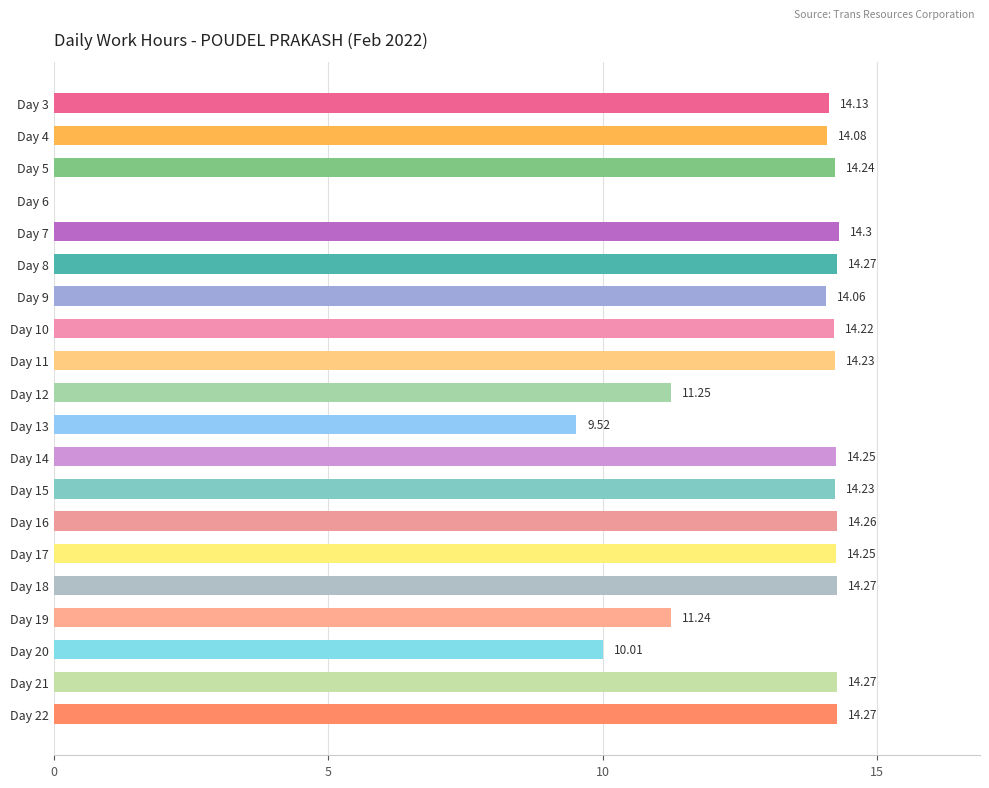

Which has a higher value, Day 4 or Day 5?

Day 5